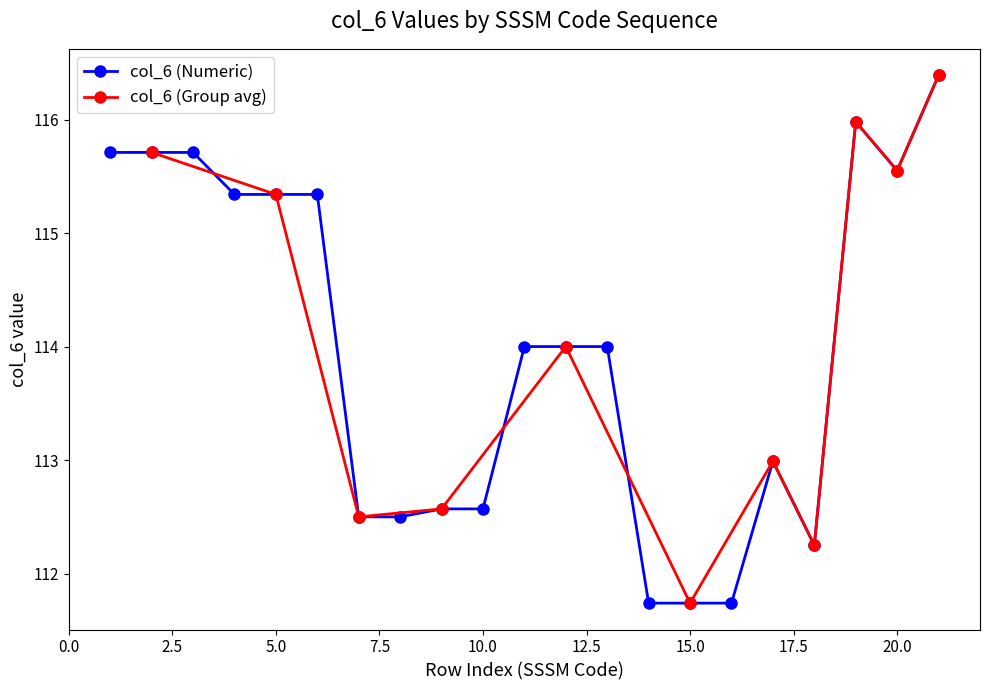

The value at SSSM-16(A) is 194.9. True or false?

False